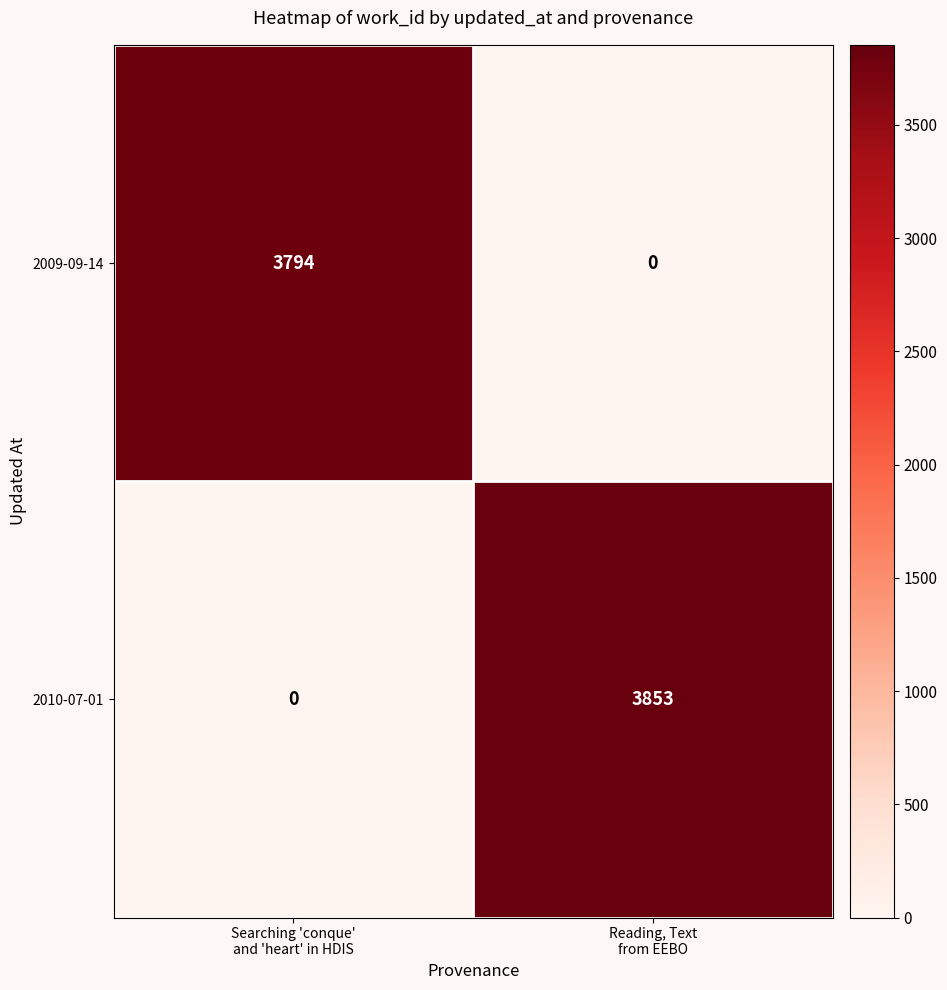

Which series has the largest range (max minus min)?

2010-07-01